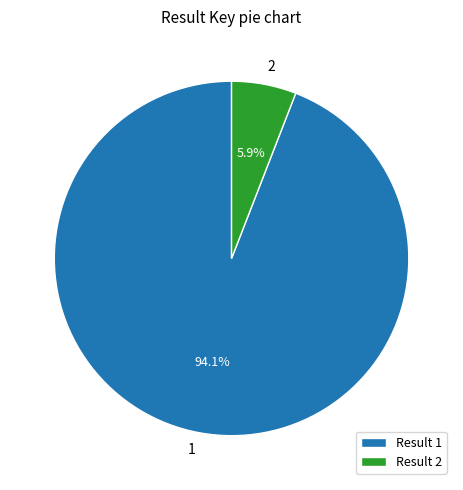

Does 2 account for over 50% of the chart?

No